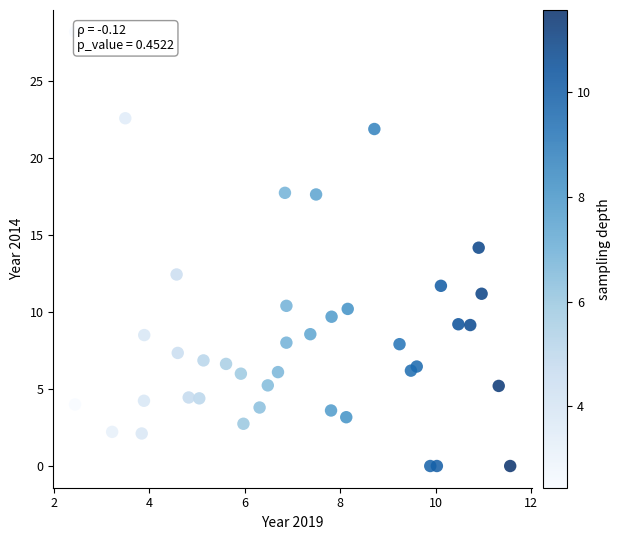

What is the range of X values (max minus min)?

9.1